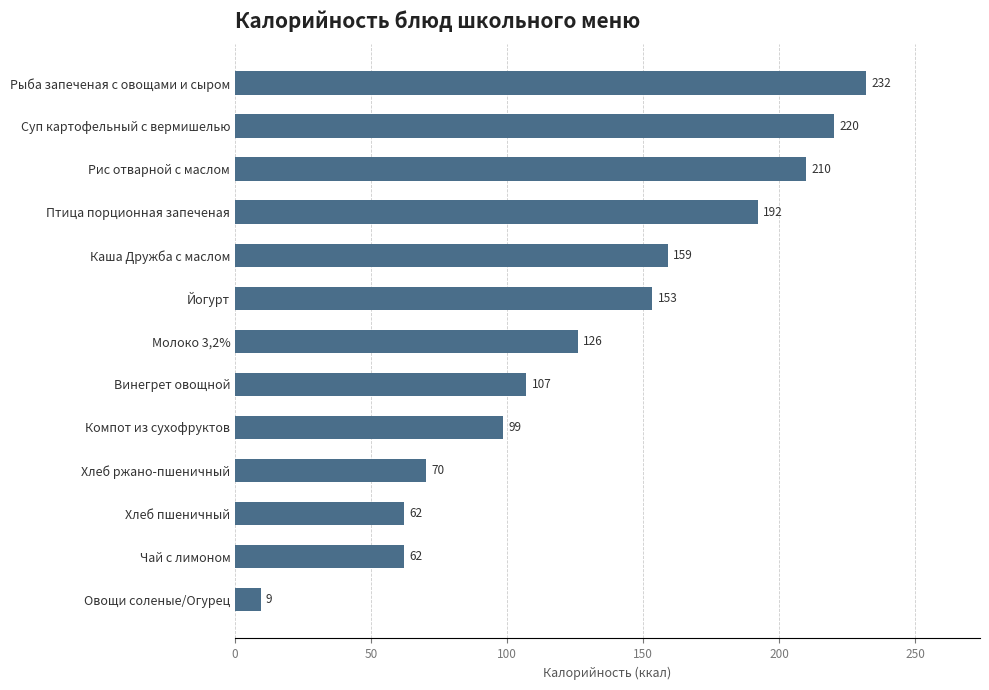

Approximately how many times larger is the value at Винегрет овощной compared to Молоко 3,2%?

0.8